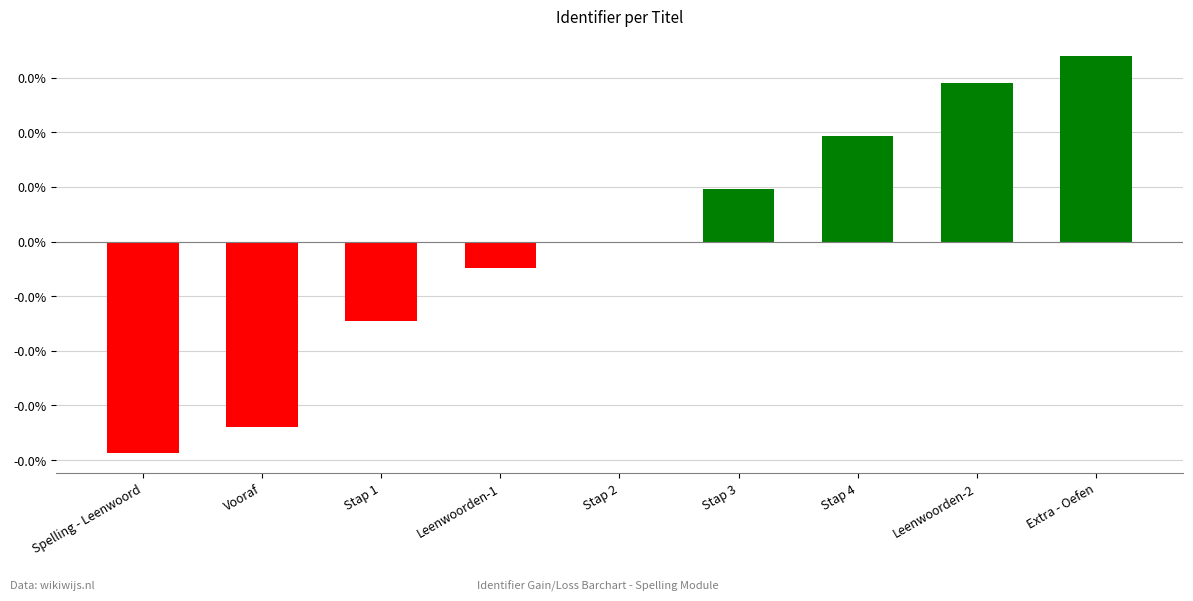

Are the bars horizontal?

No